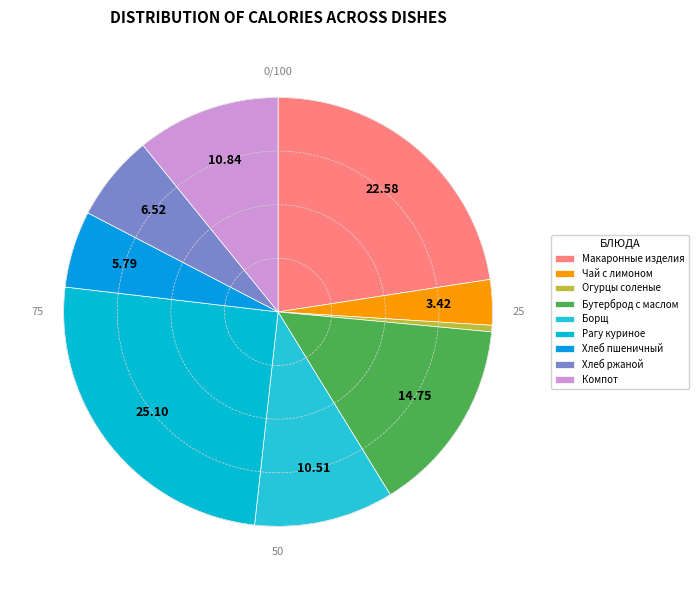

How many segments does this pie chart have?

9